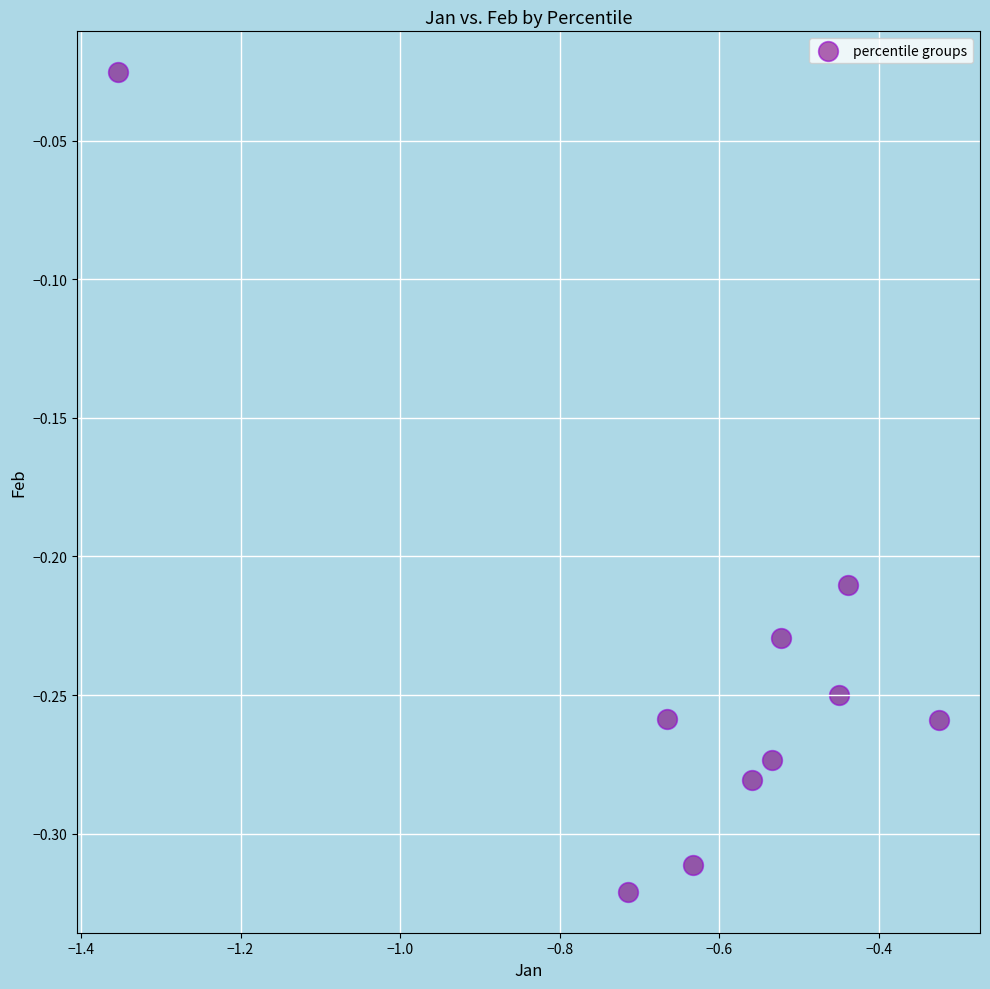

What is the average X value?

-0.6